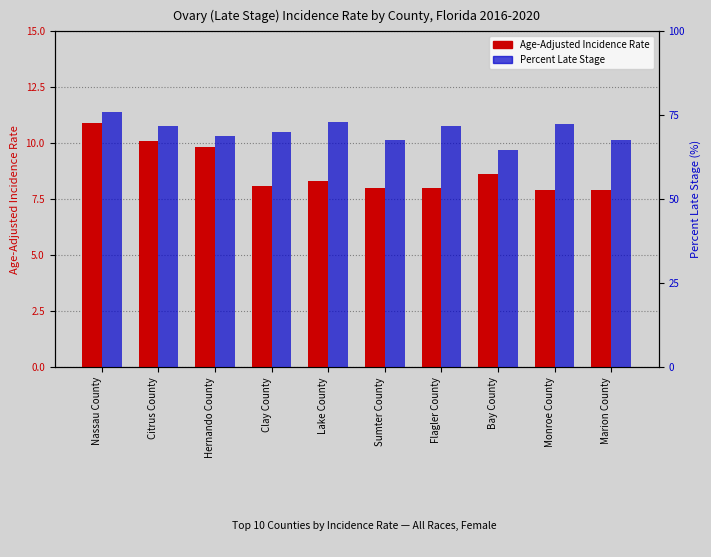

How many data points in Age-Adjusted Incidence Rate are above 8?

6